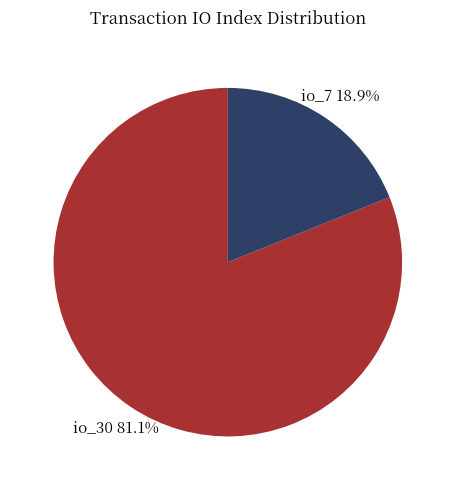

Is there a majority slice in this chart?

Yes